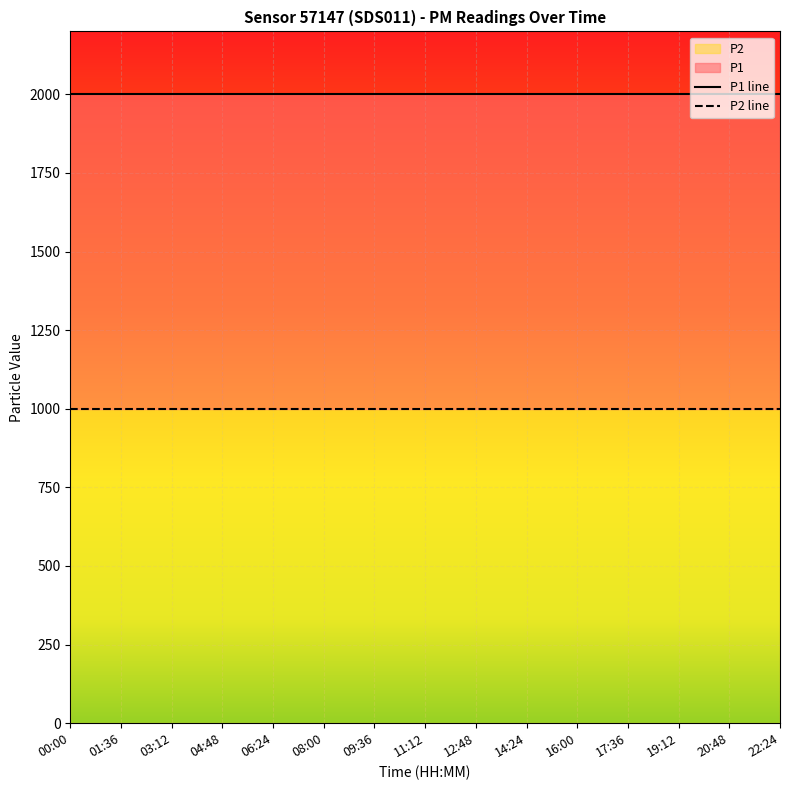

Which category has the highest value across all series?

00:00